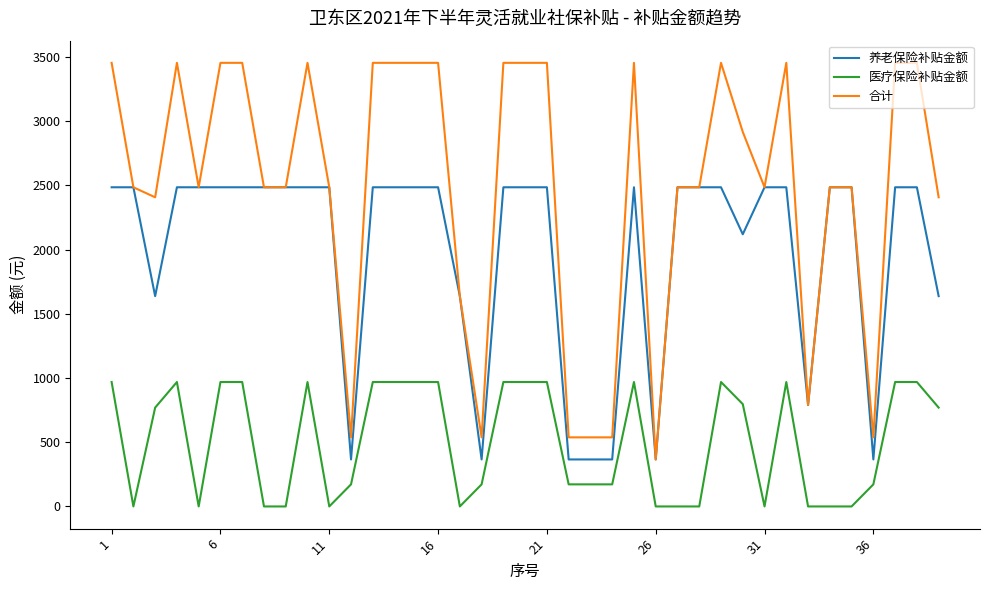

Which series has the largest total across all categories?

合计